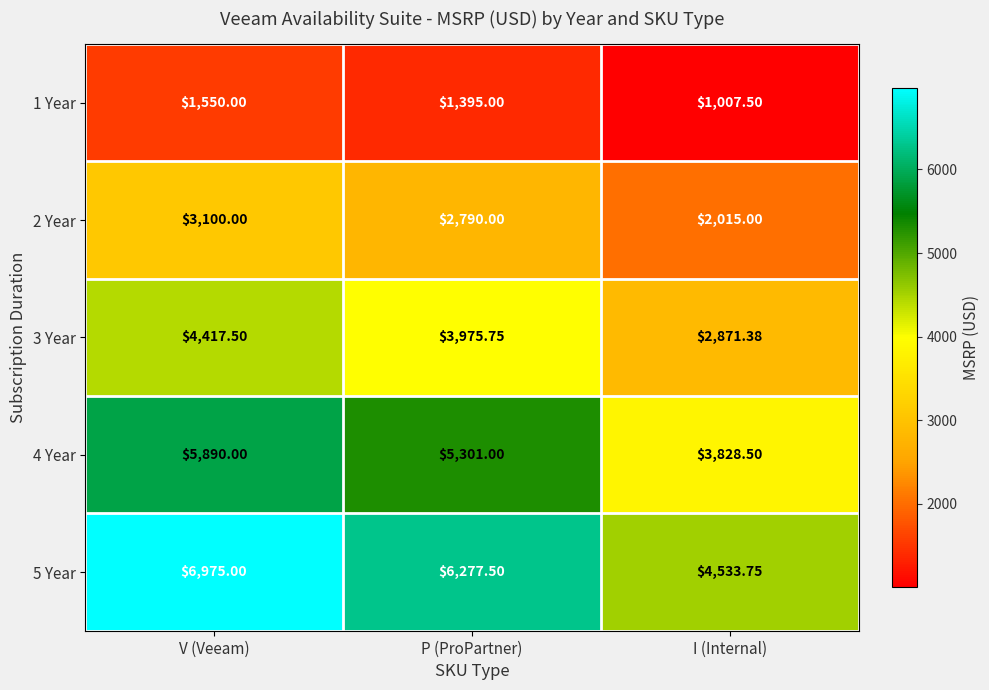

How many data points in 5 Year are less than 6277?

1